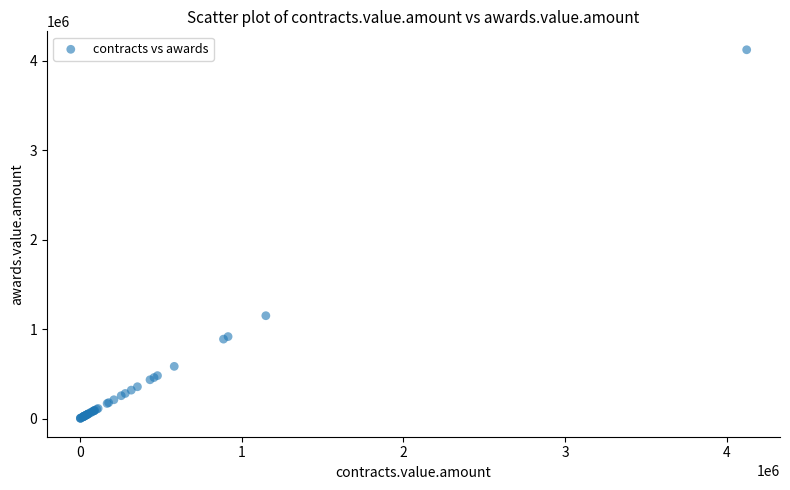

What Y value in the scatter plot is closest to 2063293?

1149912.9